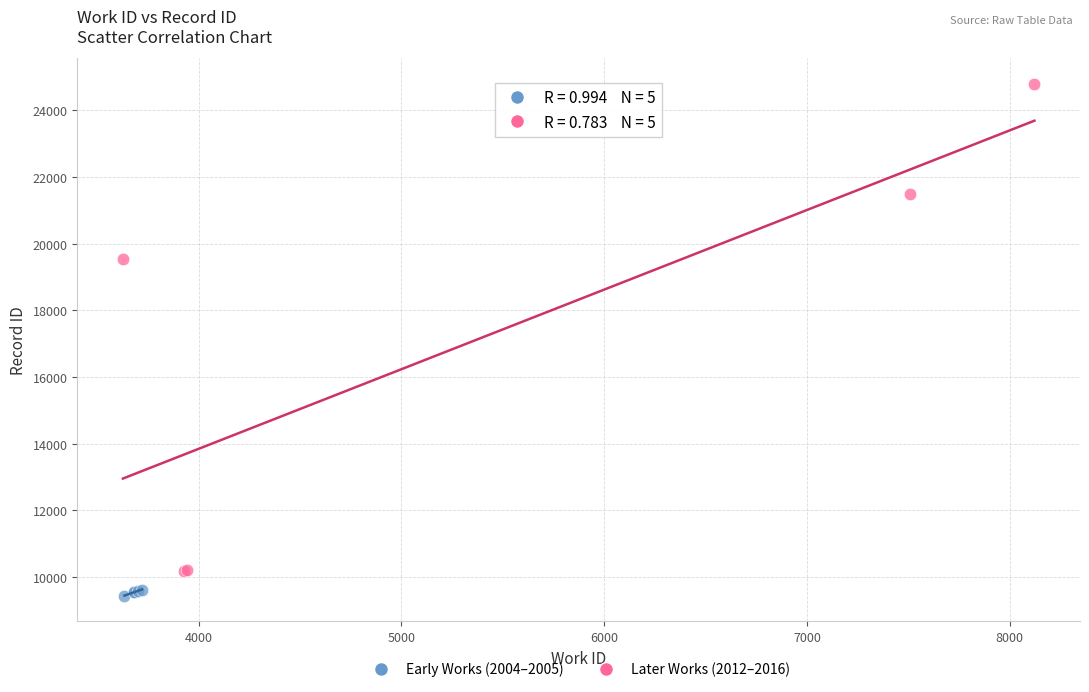

Which series has the widest spread of Y values?

Later Works (2012–2016)